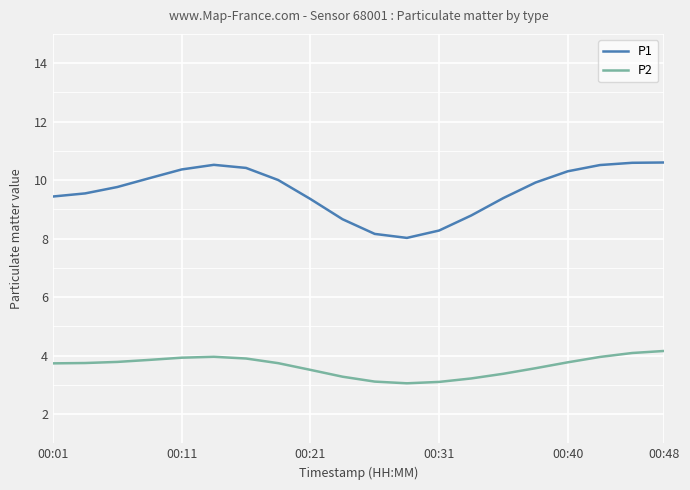

How many values in the P1 series exceed 9?

15